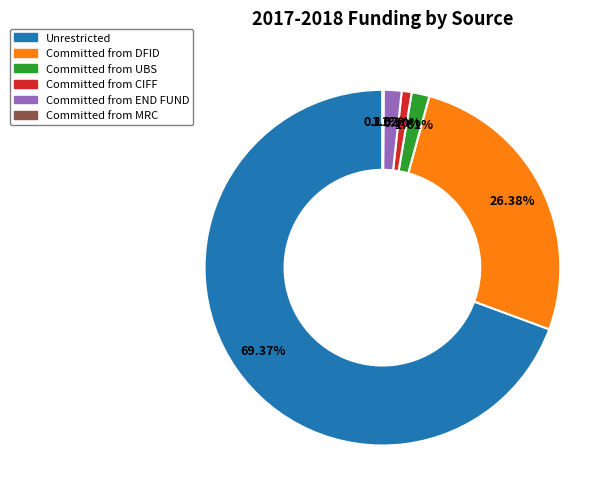

To the nearest percent, what is the average slice percentage?

17%